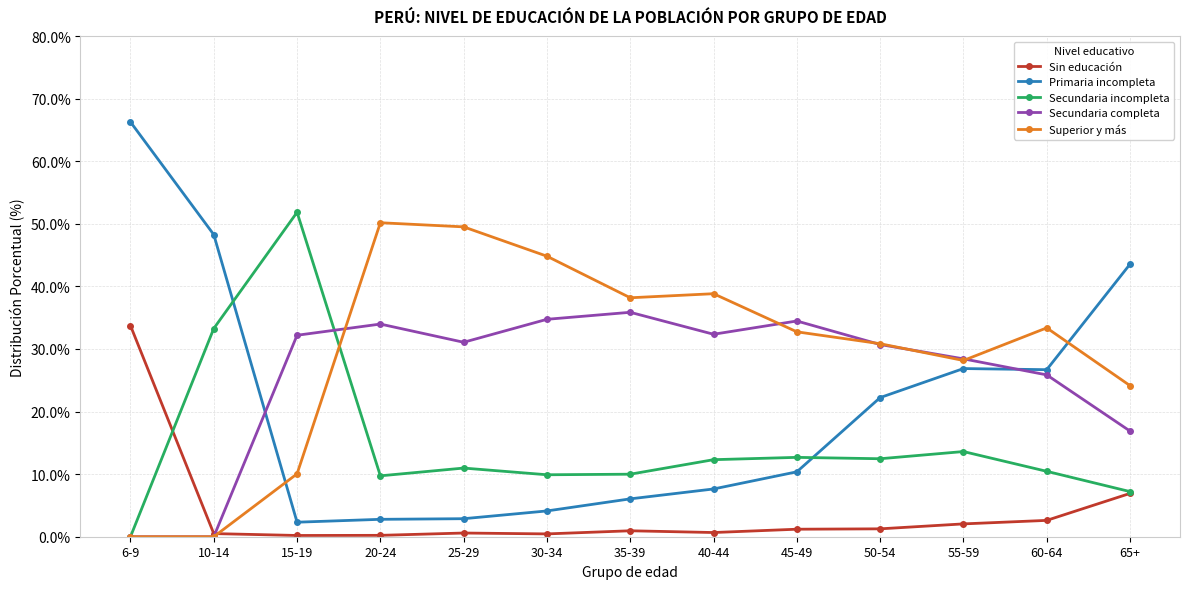

Rank the series by their maximum value, from lowest to highest.

Sin educación, Secundaria completa, Superior y más, Secundaria incompleta, Primaria incompleta